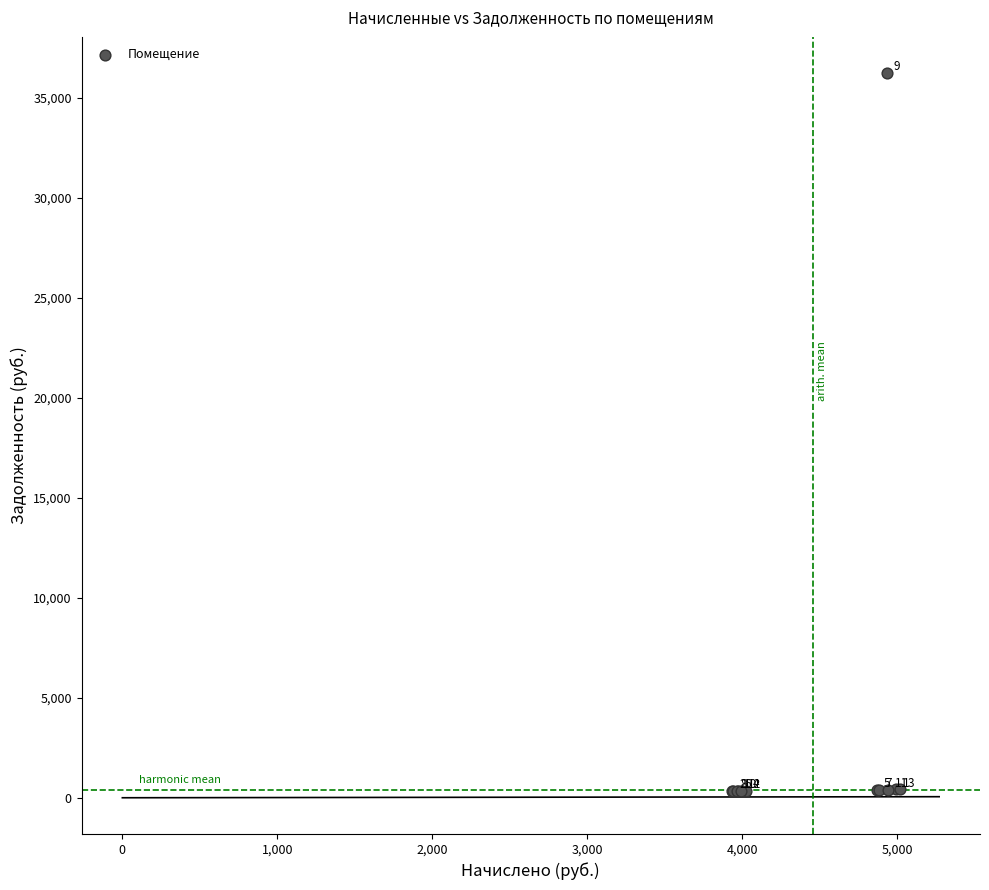

What Y value in the scatter plot is closest to 18278?

418.2